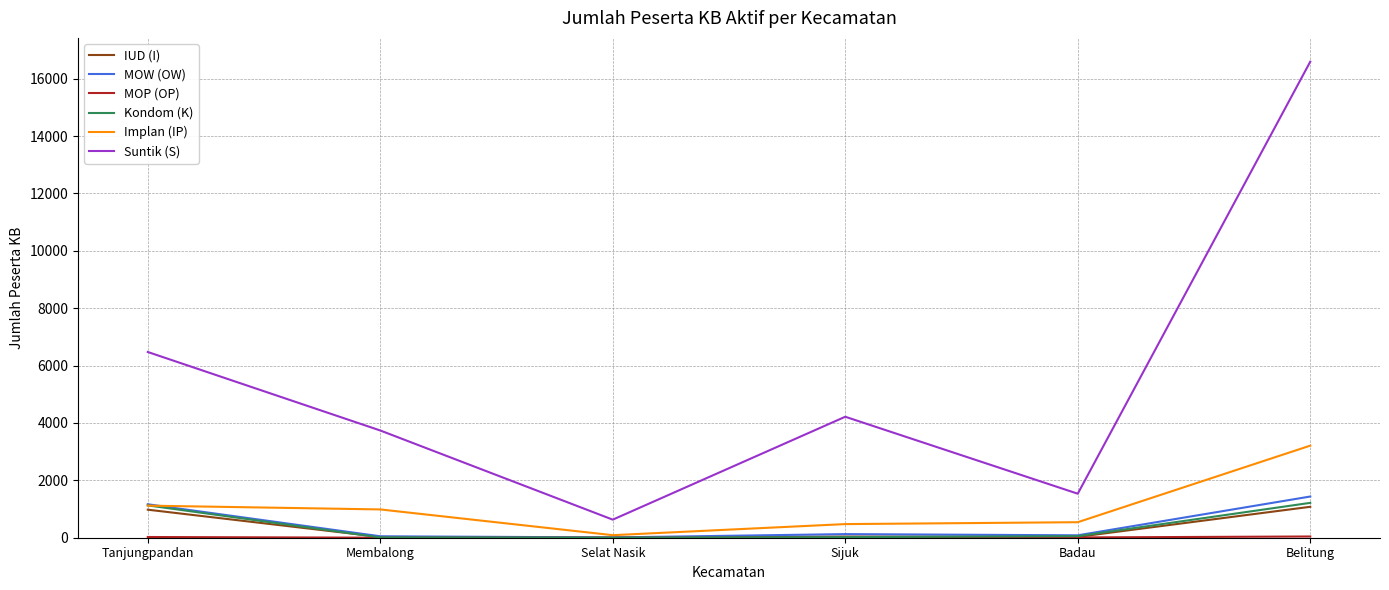

The Suntik (S) series shows 630 at Selat Nasik. True or false?

True